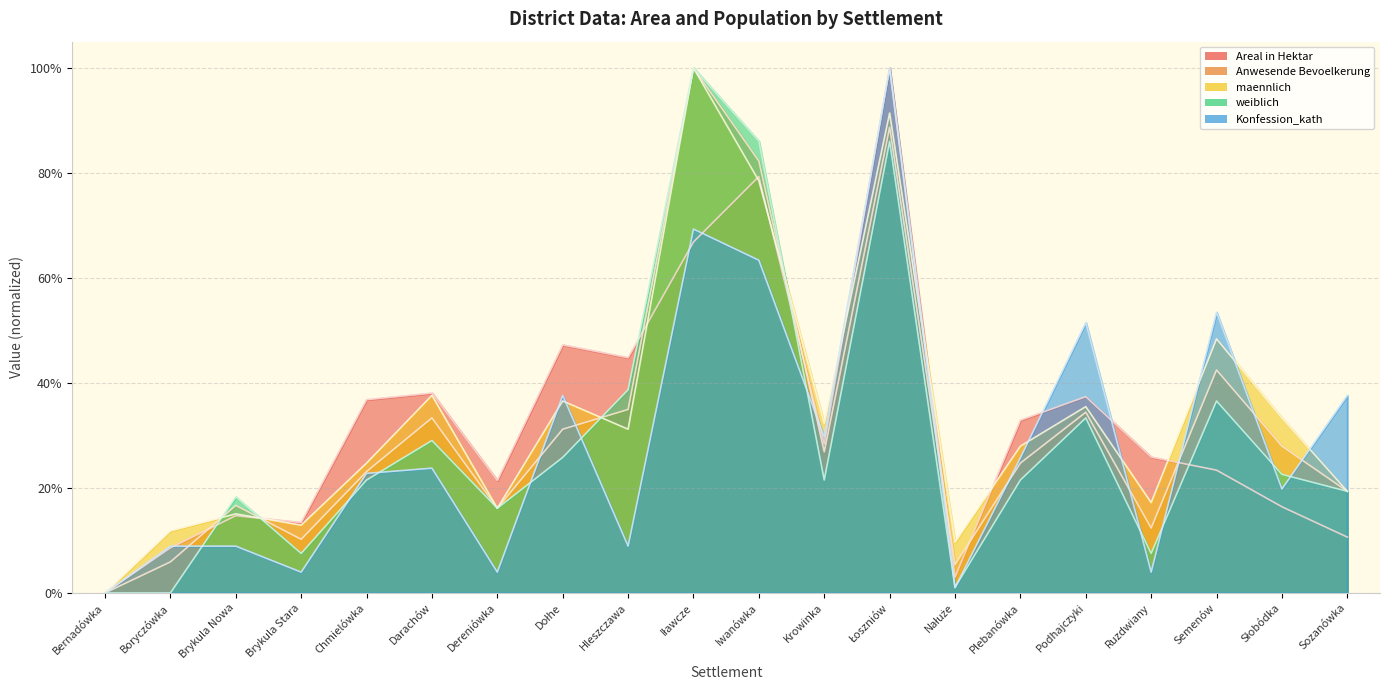

True or false: weiblich and Konfession_kath intersect in this chart.

True